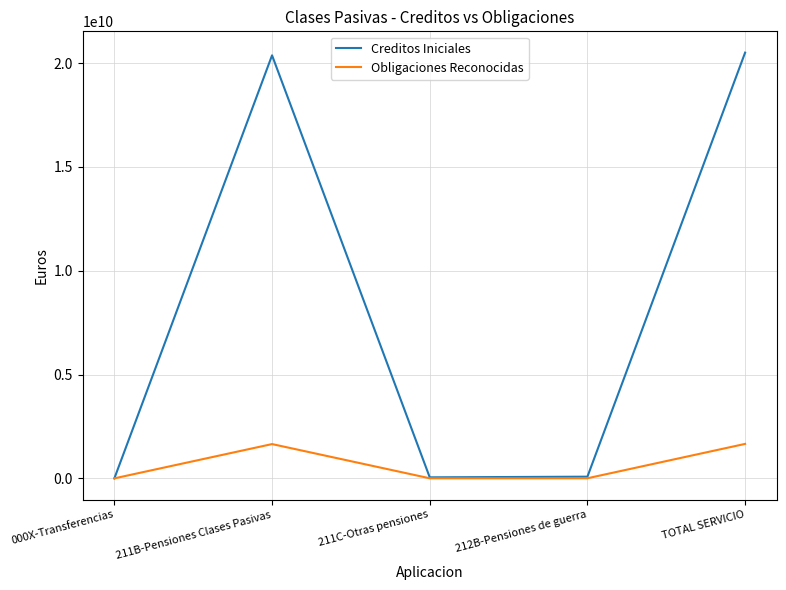

What is the total value across all series at 211B-Pensiones Clases Pasivas?

22020107541.6